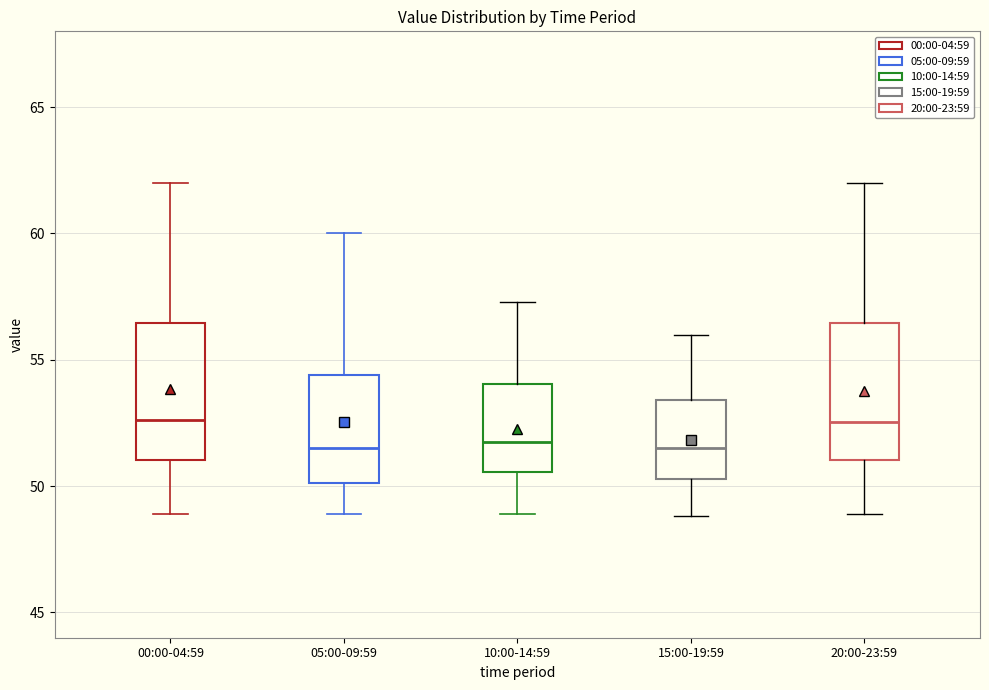

Reading left to right, transcribe this box plot: for each box, give where its median line is, the range the box spans, and where its two whiskers end, as read against the y-axis. The values are not printed on the chart, so give them approximately, as read against the axis.

00:00-04:59: median 52.5, box 51.0 to 56.5, whiskers 49.0 to 62.0
05:00-09:59: median 51.5, box 50.0 to 54.5, whiskers 49.0 to 60.0
10:00-14:59: median 52.0, box 50.5 to 54.0, whiskers 49.0 to 57.5
15:00-19:59: median 51.5, box 50.5 to 53.5, whiskers 49.0 to 56.0
20:00-23:59: median 52.5, box 51.0 to 56.5, whiskers 49.0 to 62.0